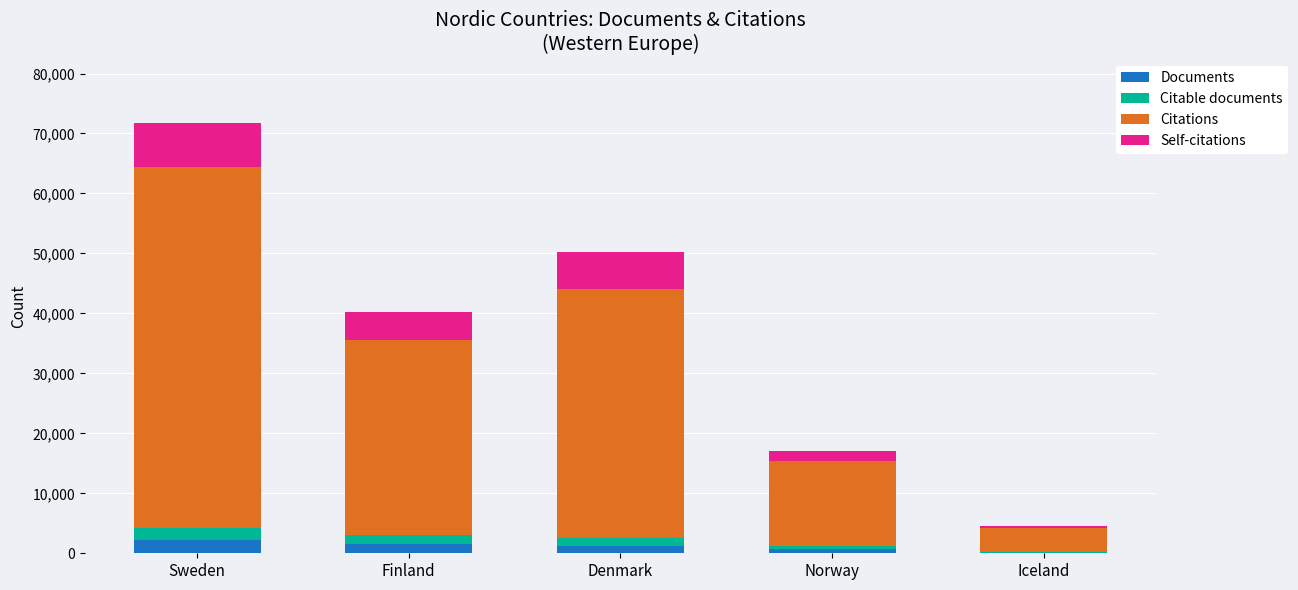

What is the maximum value for Documents?

2143